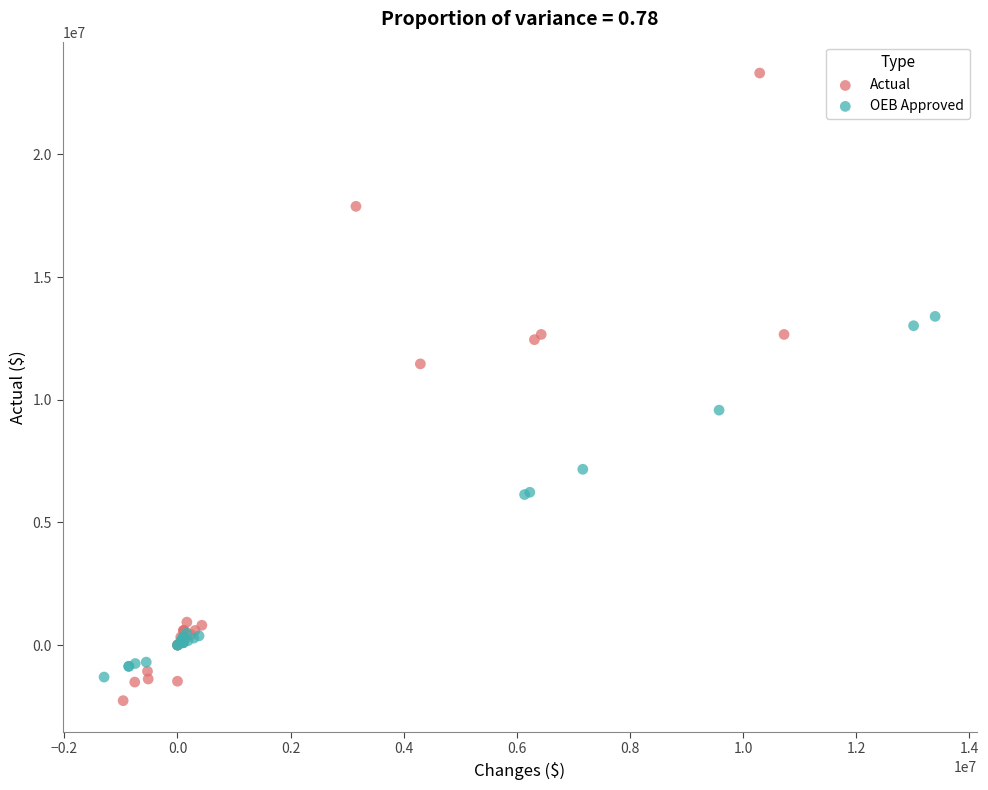

Which series has the largest Y range (max minus min)?

Actual